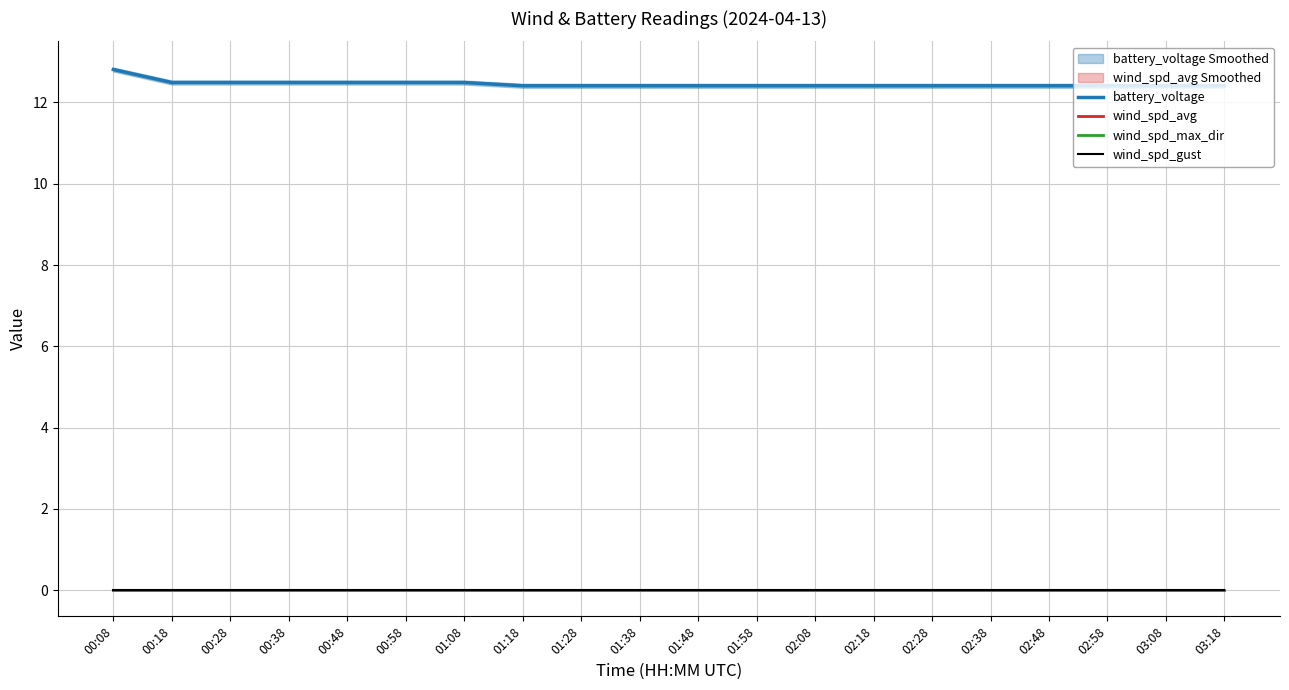

Which has a higher value, 00:38 or 02:08?

00:38